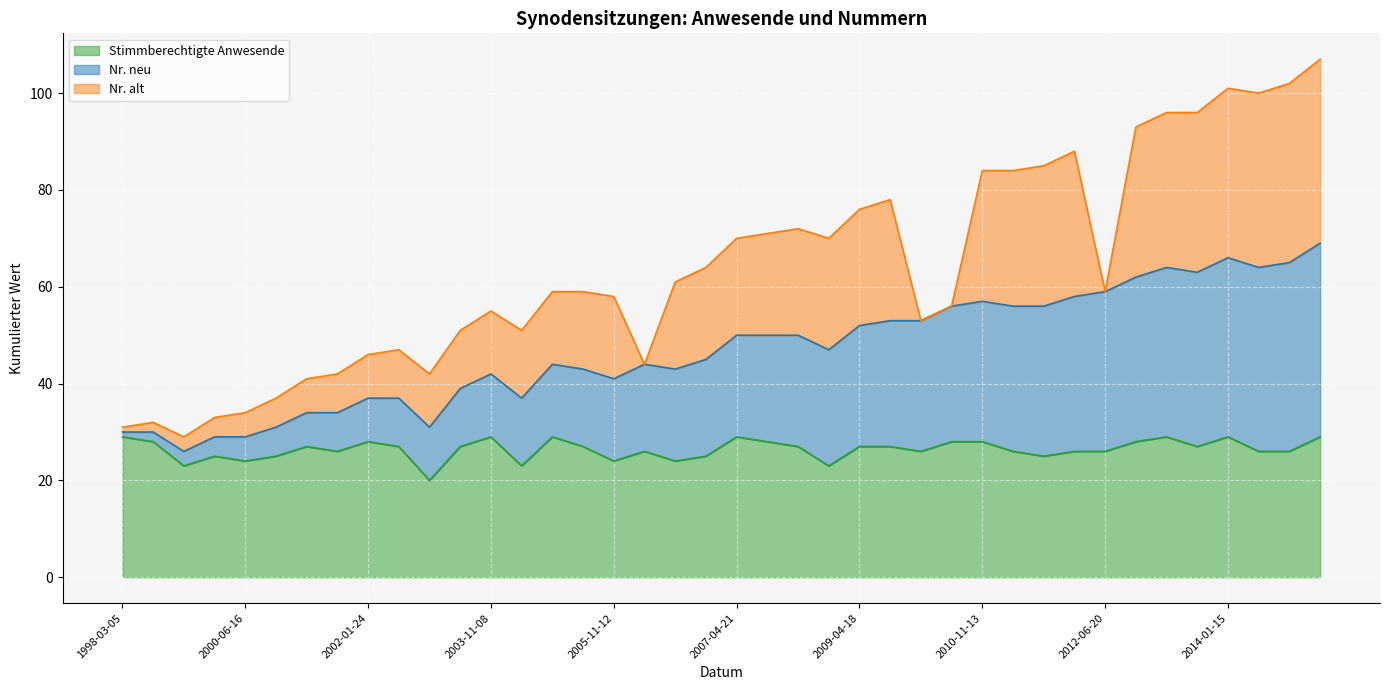

How many data points in Nr. neu are less than 47?

20